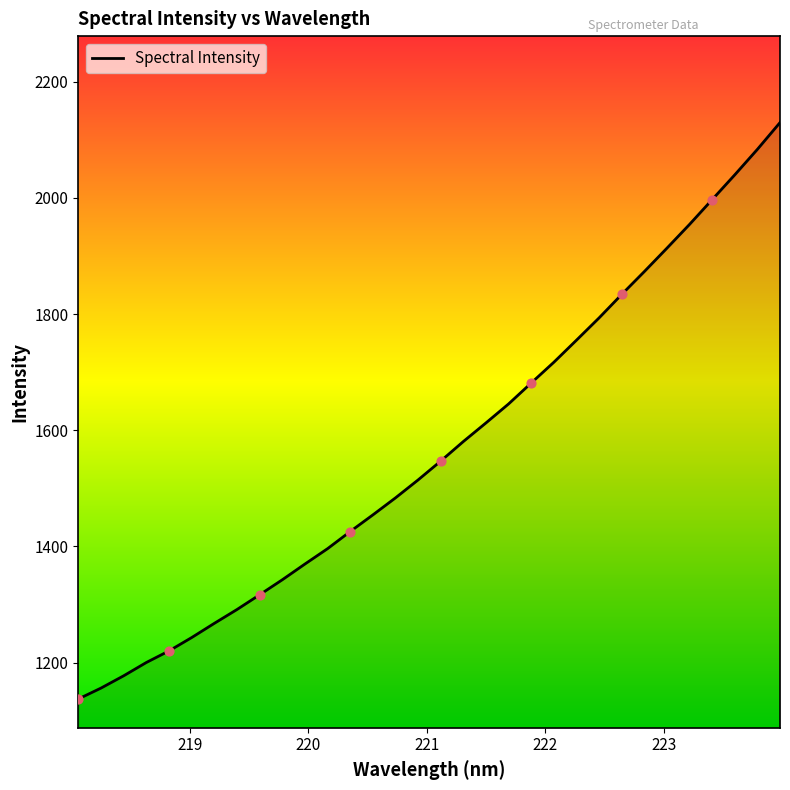

What is the minimum value shown in the chart?

1137.6